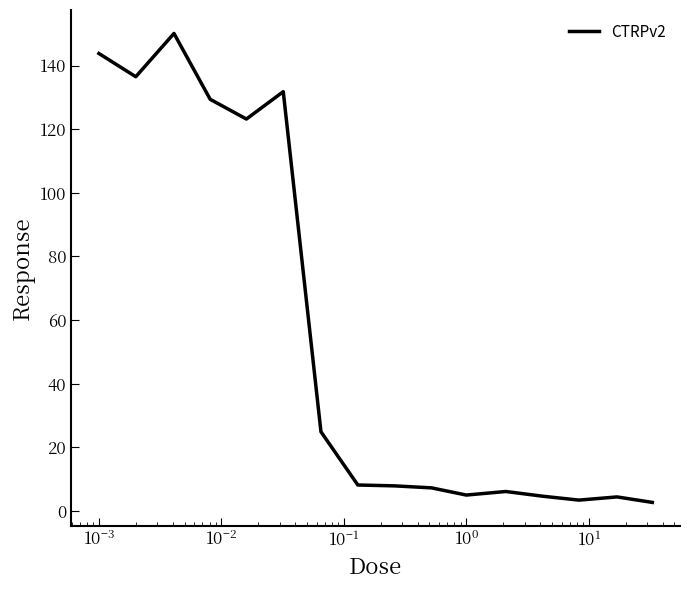

What is the maximum value shown in the chart?

150.1